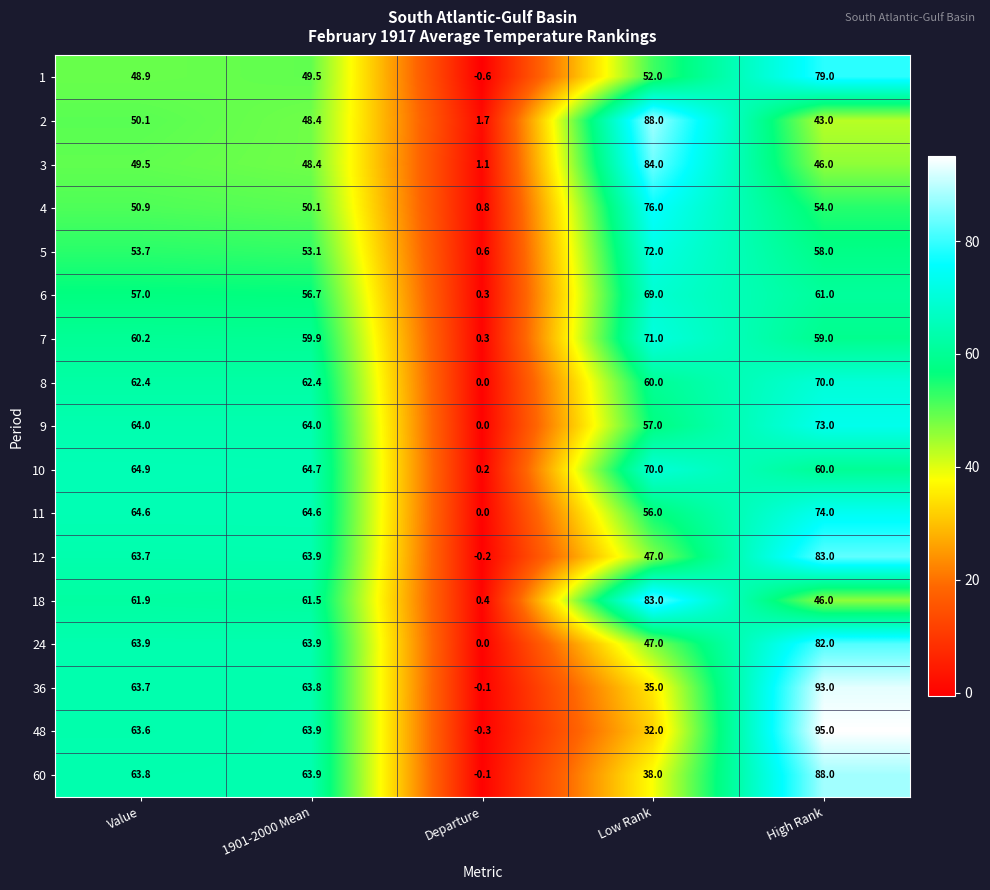

Count the number of data series in this chart.

17